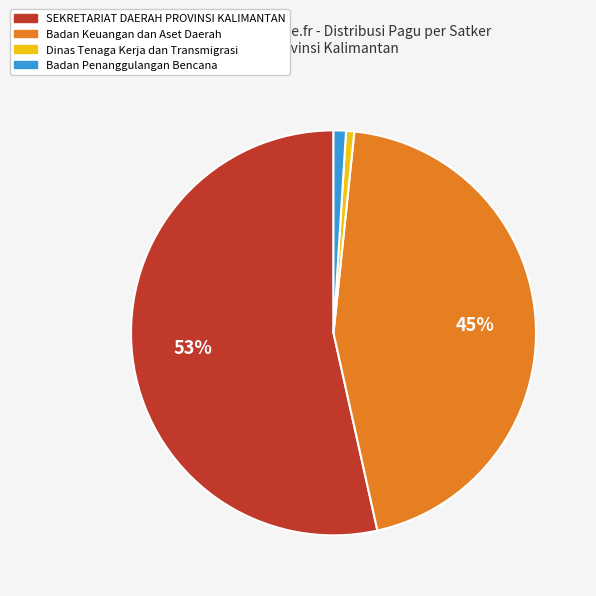

True or false: Badan Penanggulangan Bencana accounts for 1% of the total.

True